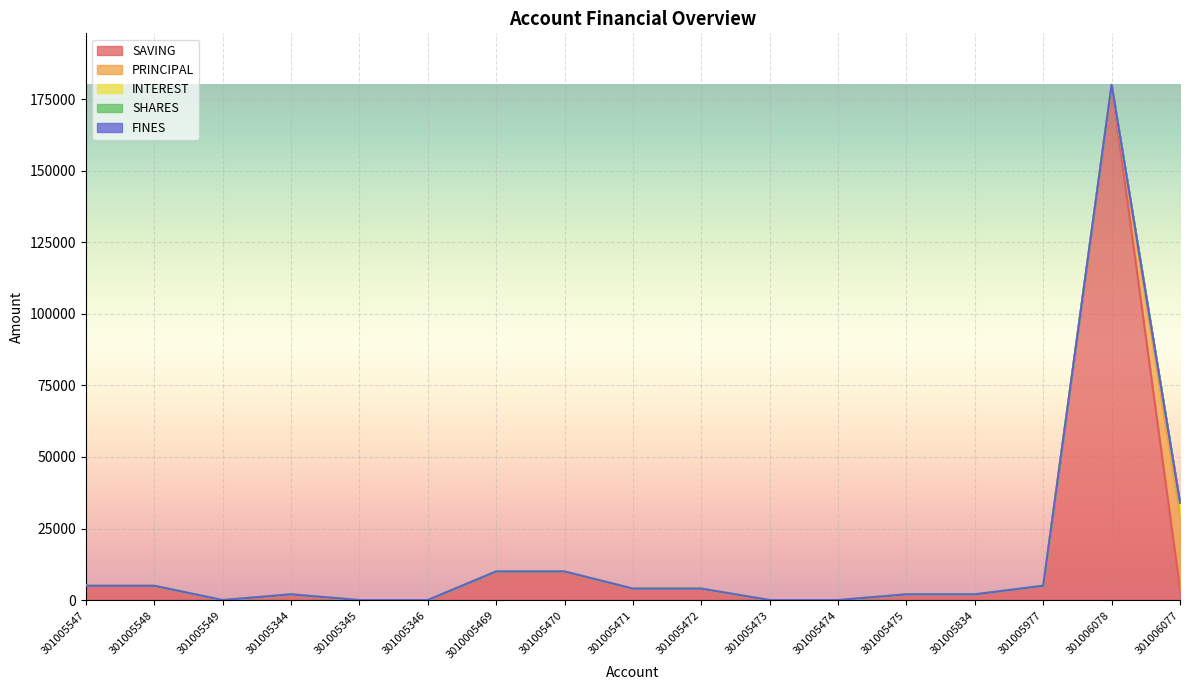

The SHARES series shows 0 at 301005834. True or false?

True